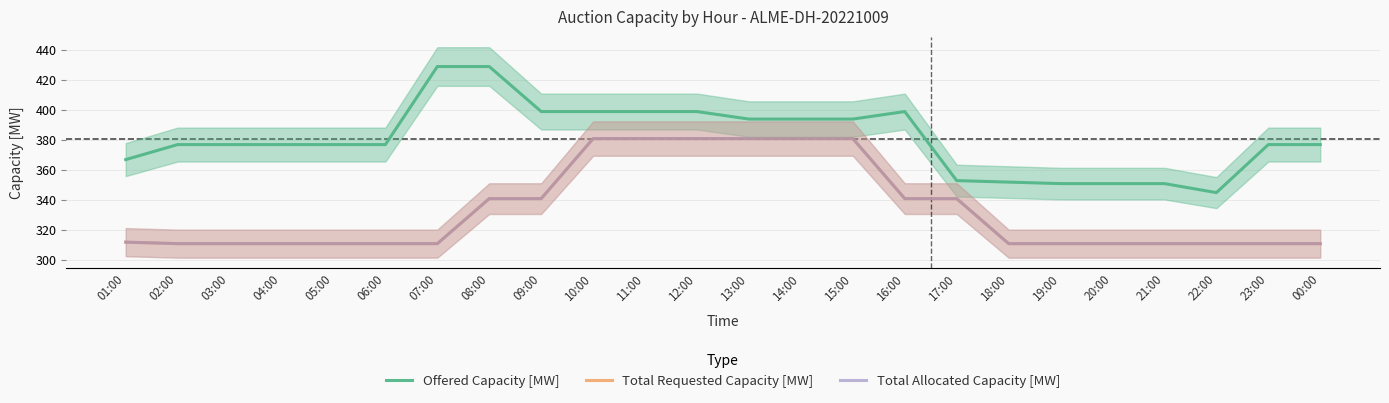

True or false: Total Requested Capacity [MW] and Offered Capacity [MW] intersect in this chart.

False